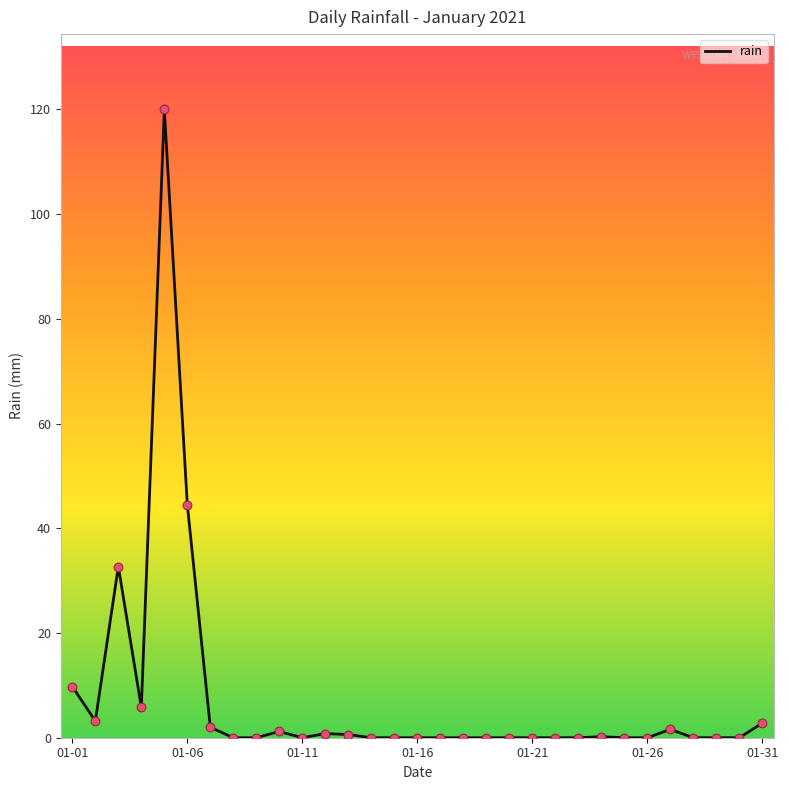

What is the greatest value displayed?

120.4